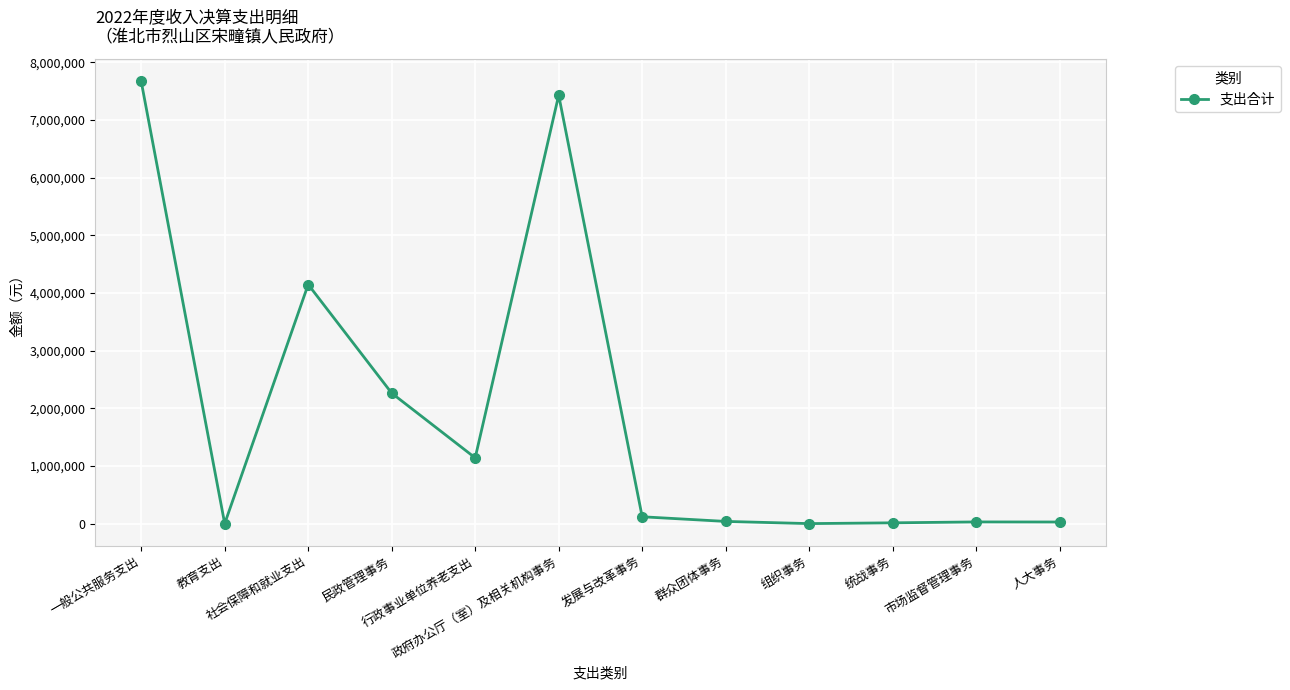

What is the sum of the values at 教育支出 and 组织事务?

4304.4